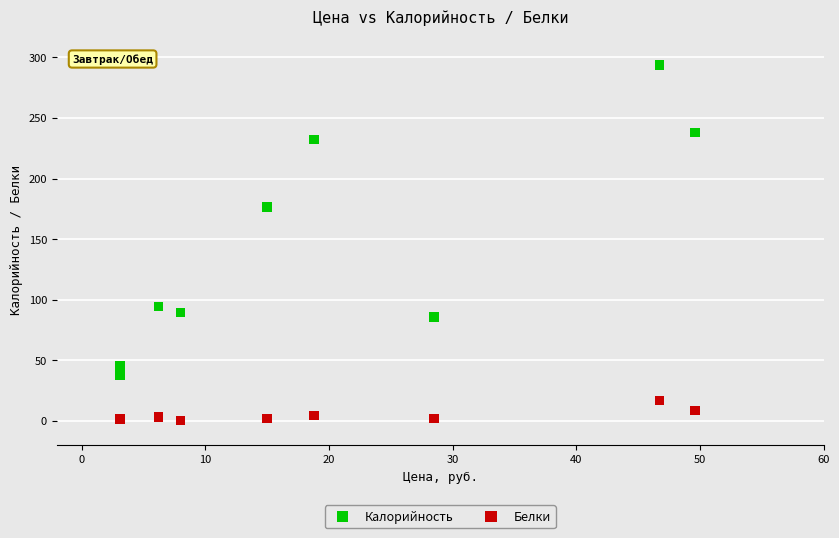

Across all series, what Y value is closest to 147?

176.4